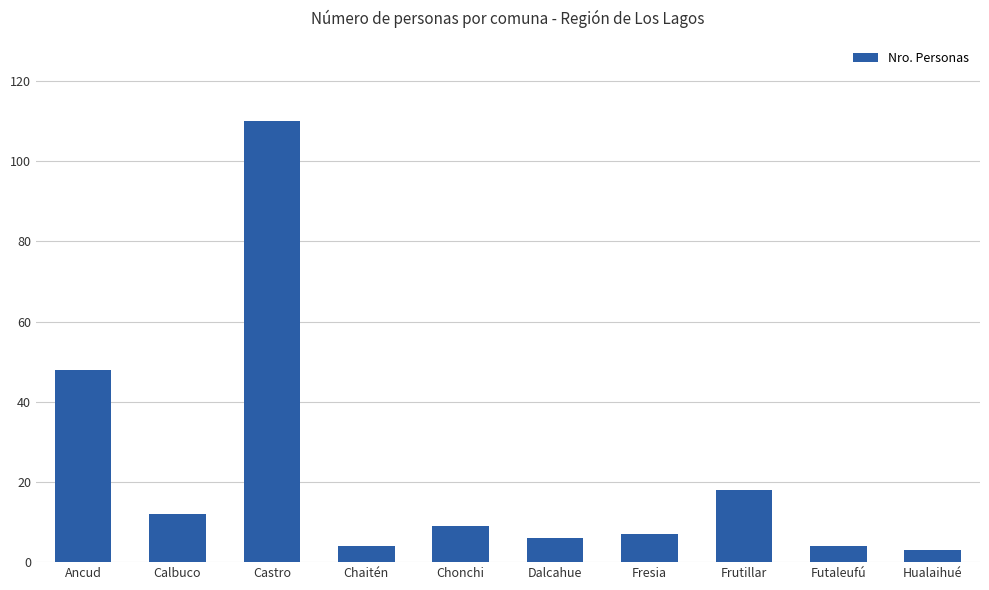

How many bars are there in total?

10